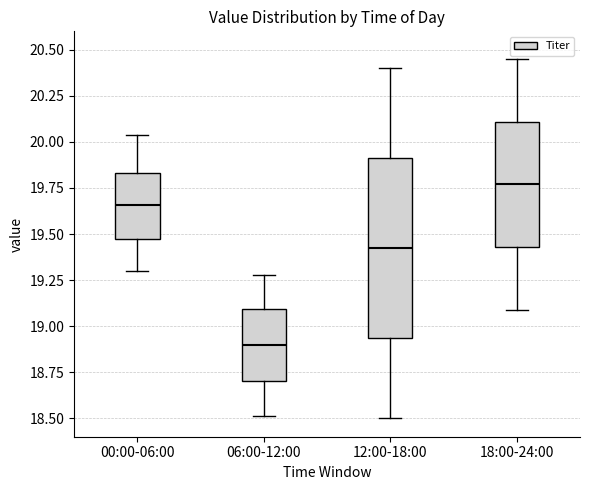

Reading left to right, read every box against the y-axis: the position of its median line, the range the box covers, and the ends of its whiskers. The values are not printed on the chart, so give them approximately, as read against the axis.

00:00-06:00: median 19.65, box 19.50 to 19.85, whiskers 19.30 to 20.05
06:00-12:00: median 18.90, box 18.70 to 19.10, whiskers 18.50 to 19.30
12:00-18:00: median 19.45, box 18.95 to 19.90, whiskers 18.50 to 20.40
18:00-24:00: median 19.75, box 19.45 to 20.10, whiskers 19.10 to 20.45